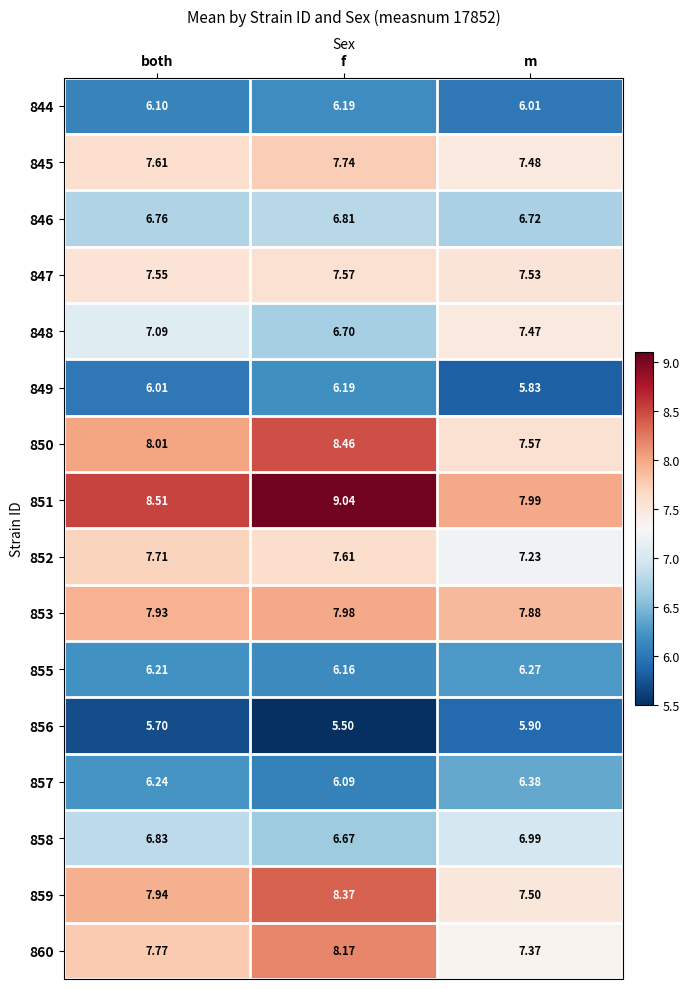

At which label is 848 closest to 7?

both